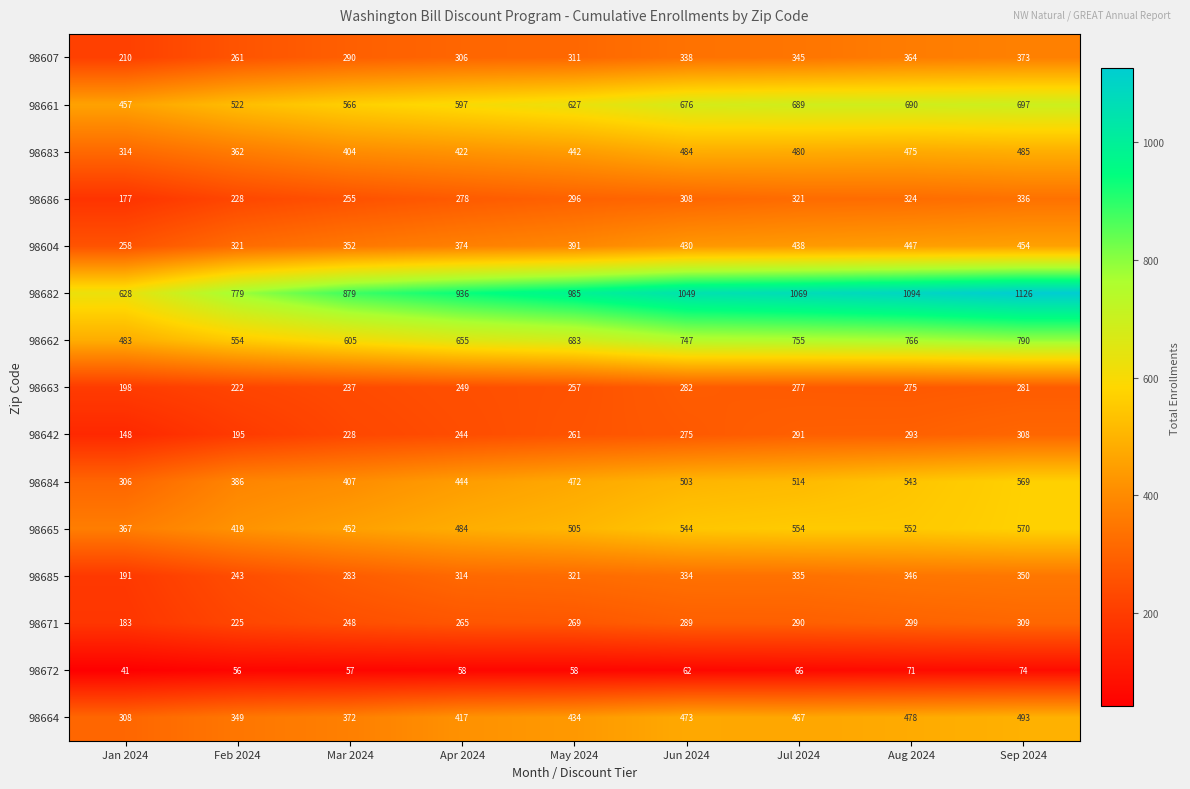

The 98682 series shows 1626 at Sep 2024. True or false?

False